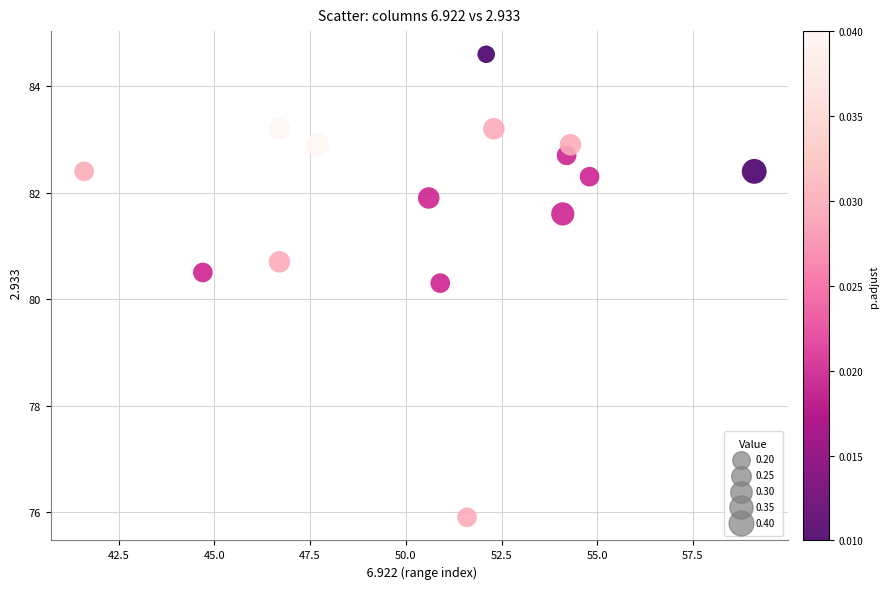

What is the range of Y values (max minus min)?

8.7